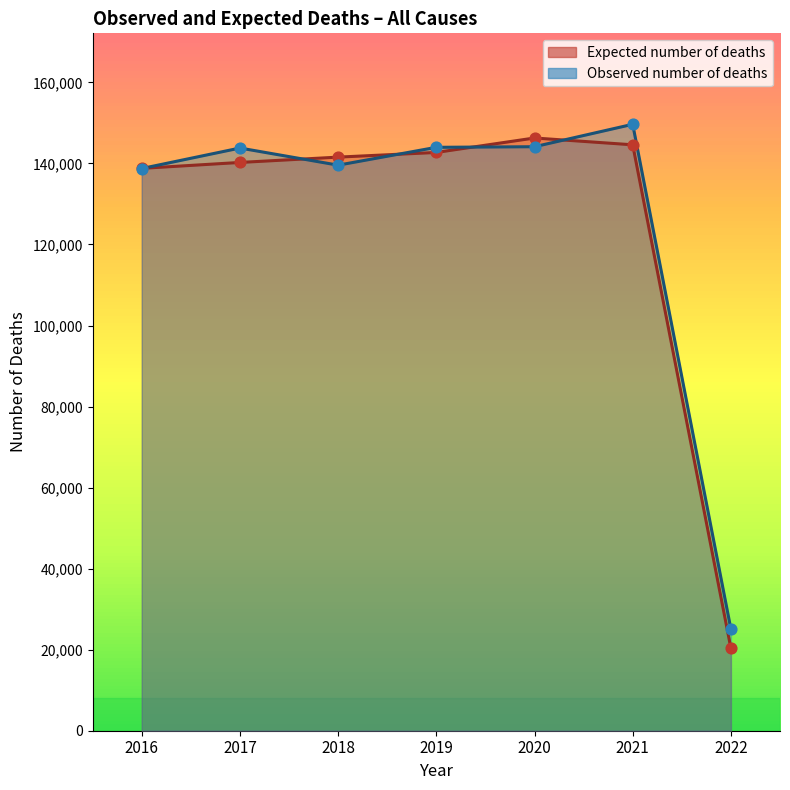

Is the value of Observed number of deaths at 2022 greater than the value of Expected number of deaths at 2020?

No